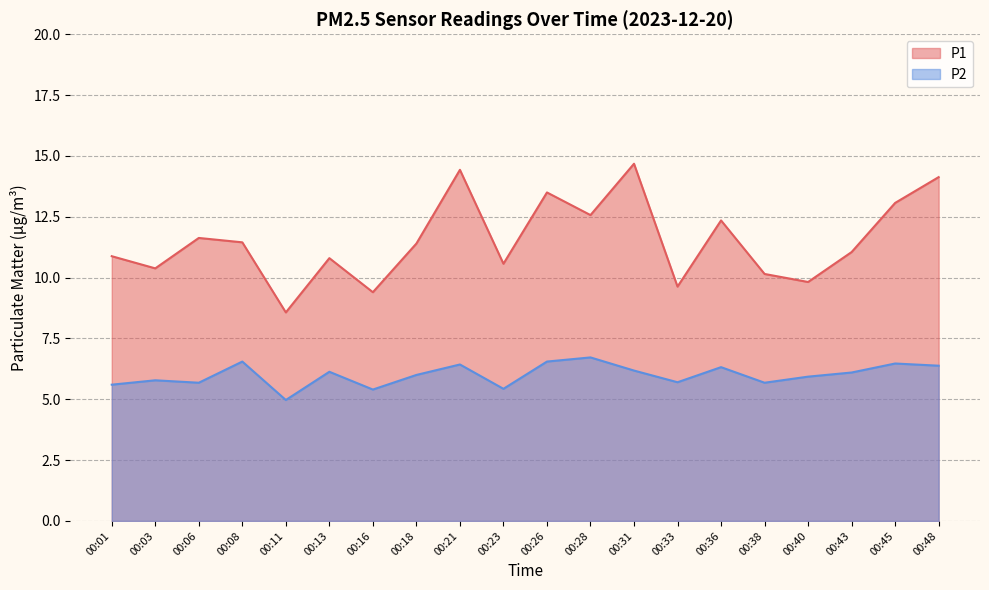

Reading left to right, extract all data points from this chart.

P1: 10.9	10.4	11.6	11.4	8.6	10.8	9.4	11.4	14.4	10.6	13.5	12.6	14.7	9.6	12.3	10.2	9.8	11.1	13.1	14.1
P2: 5.6	5.8	5.7	6.5	5.0	6.1	5.4	6.0	6.4	5.4	6.5	6.7	6.2	5.7	6.3	5.7	5.9	6.1	6.5	6.4